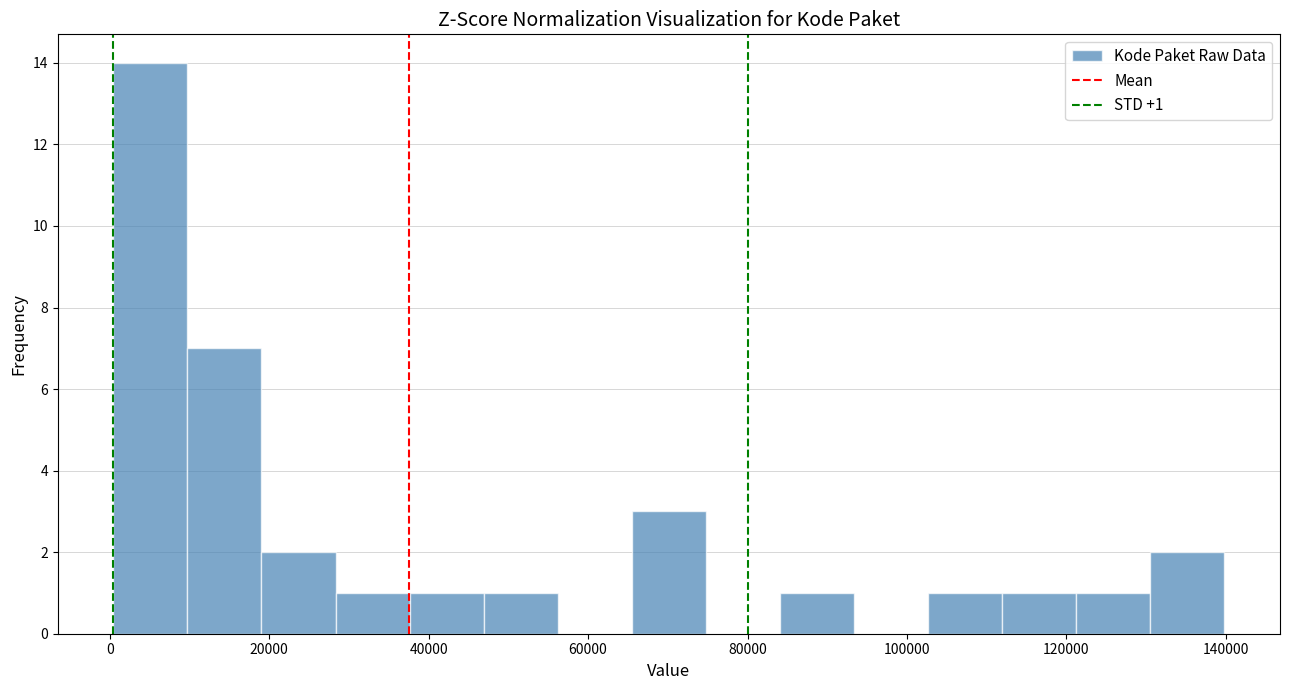

Over which range of the x-axis is the bar tallest?

0 to 10000